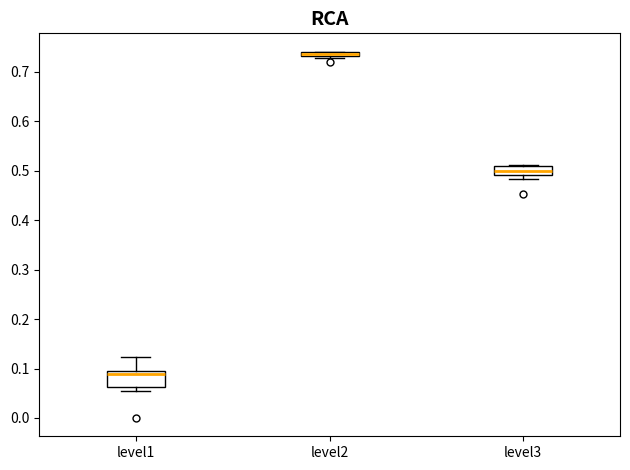

Where does the upper whisker of the box for level1 end on the y-axis? The values are not printed on the chart, so give them approximately, as read against the axis.

0.12